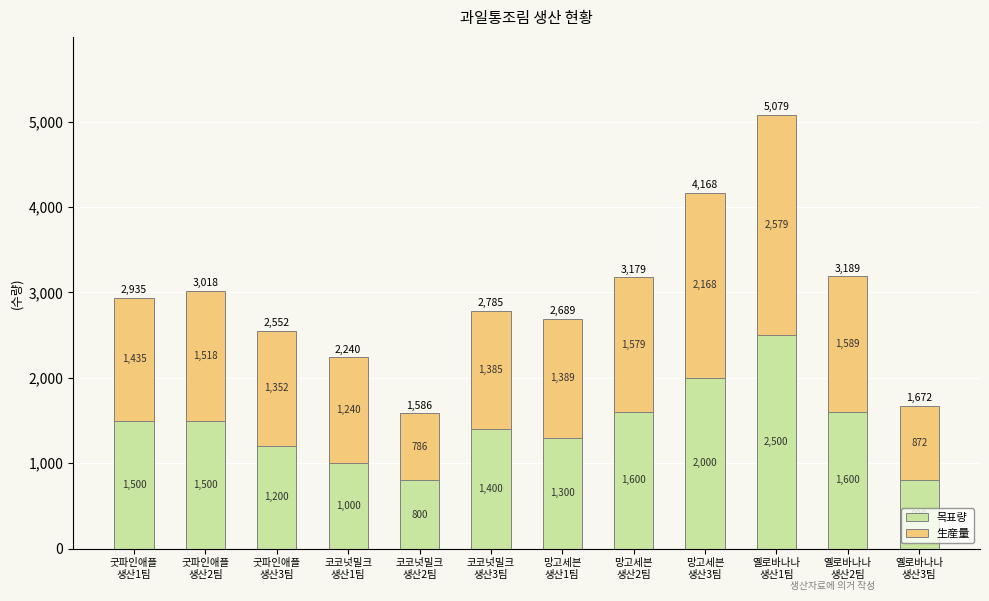

Reading right to left, what are the values for 목표량?

800	1600	2500	2000	1600	1300	1400	800	1000	1200	1500	1500